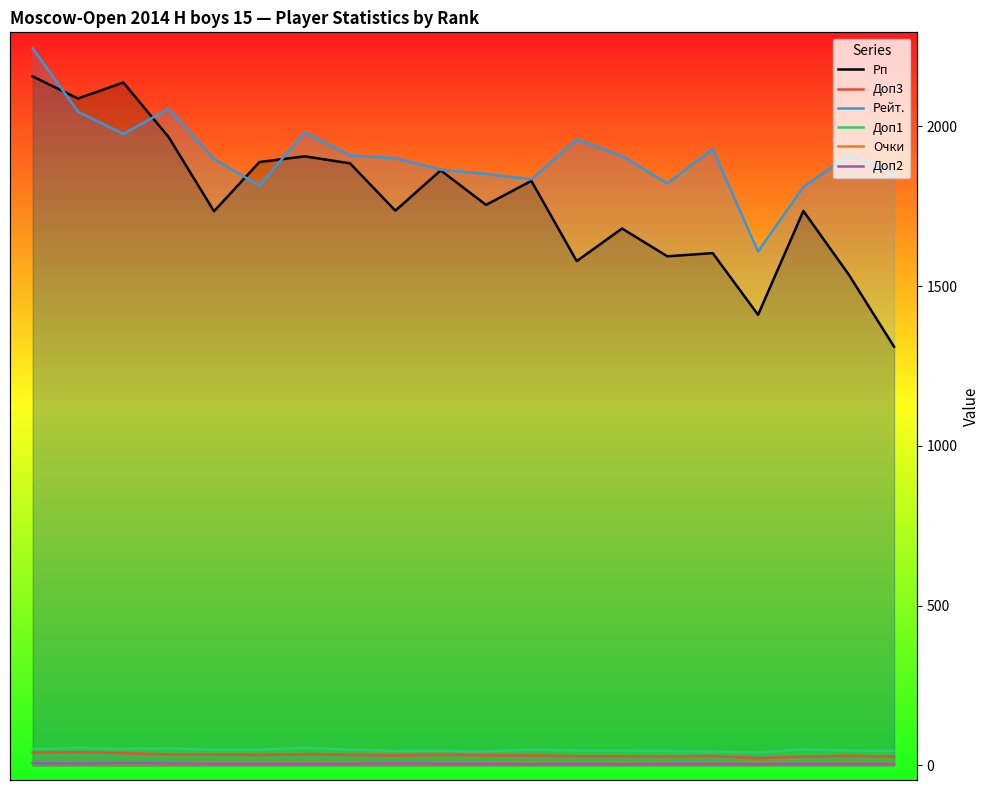

True or false: Очки has a value of 5.5 at 16.

True